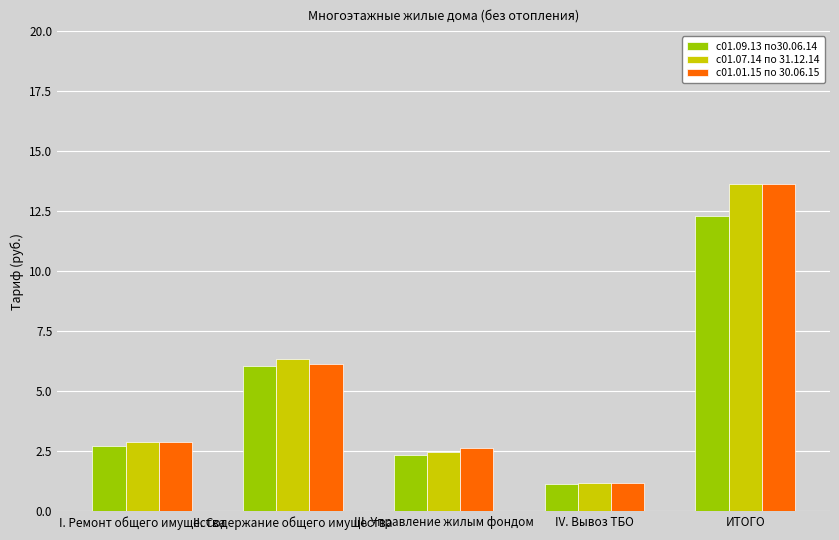

The с01.07.14 по 31.12.14 series shows 2.5 at III. Управление жилым фондом. True or false?

True